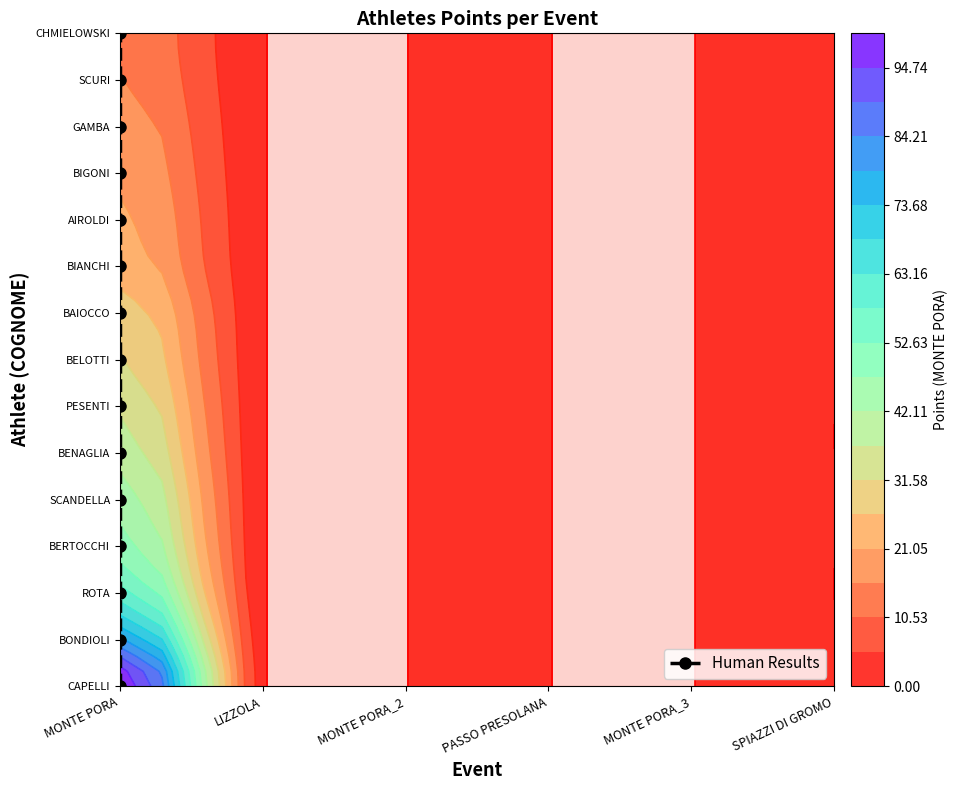

The chart shows a value of 19 at MONTE PORA. True or false?

False